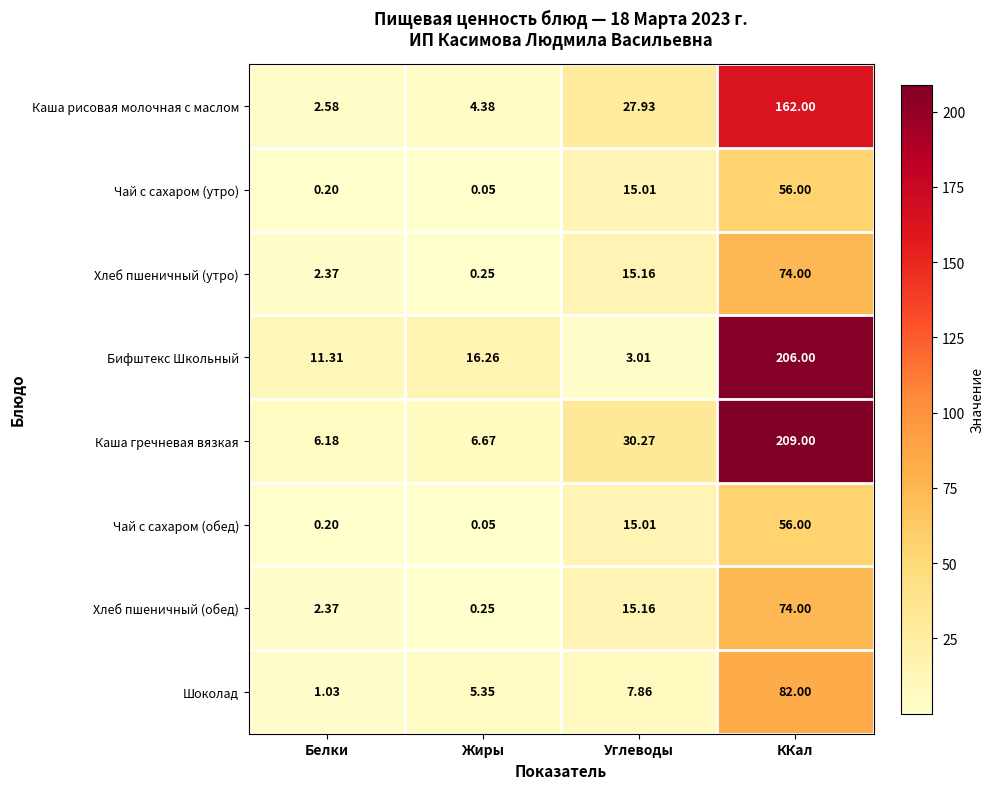

At which category is the sum across all series the highest?

ККал